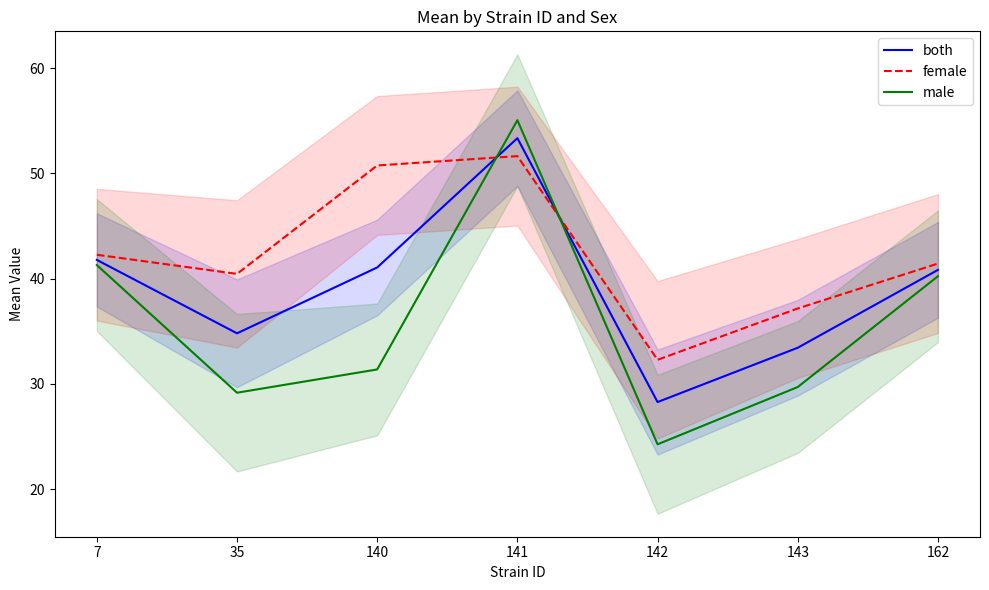

Between which two adjacent categories do both and male first intersect?

140 and 141